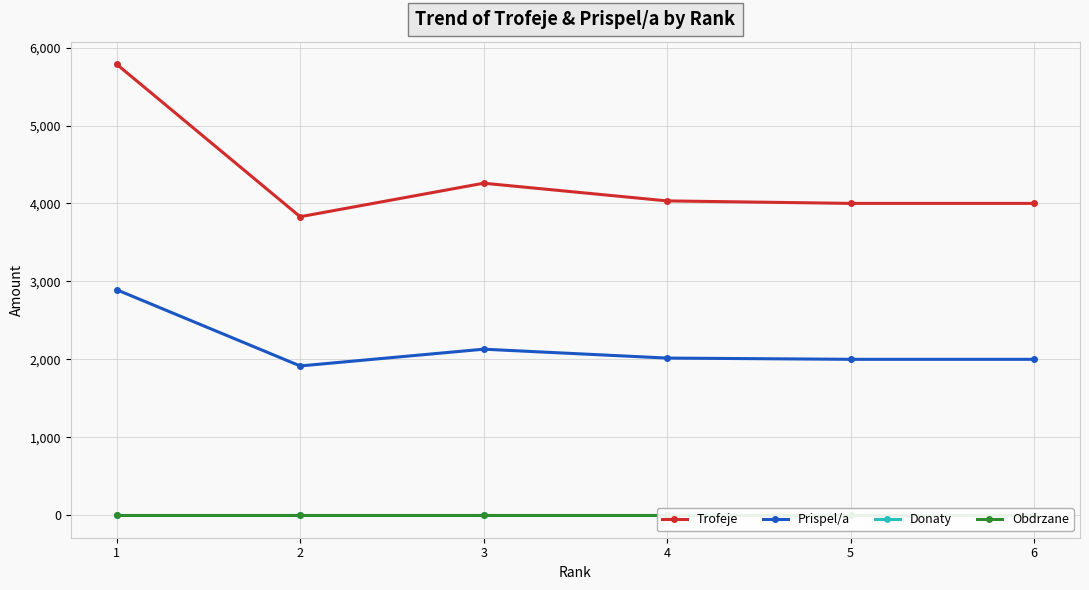

Reading right to left, extract all data points from this chart.

Trofeje: 4001	4001	4033	4260	3830	5787
Prispel/a: 2000	2000	2016	2130	1915	2893
Donaty: 0	0	0	0	0	0
Obdrzane: 0	0	0	0	0	0